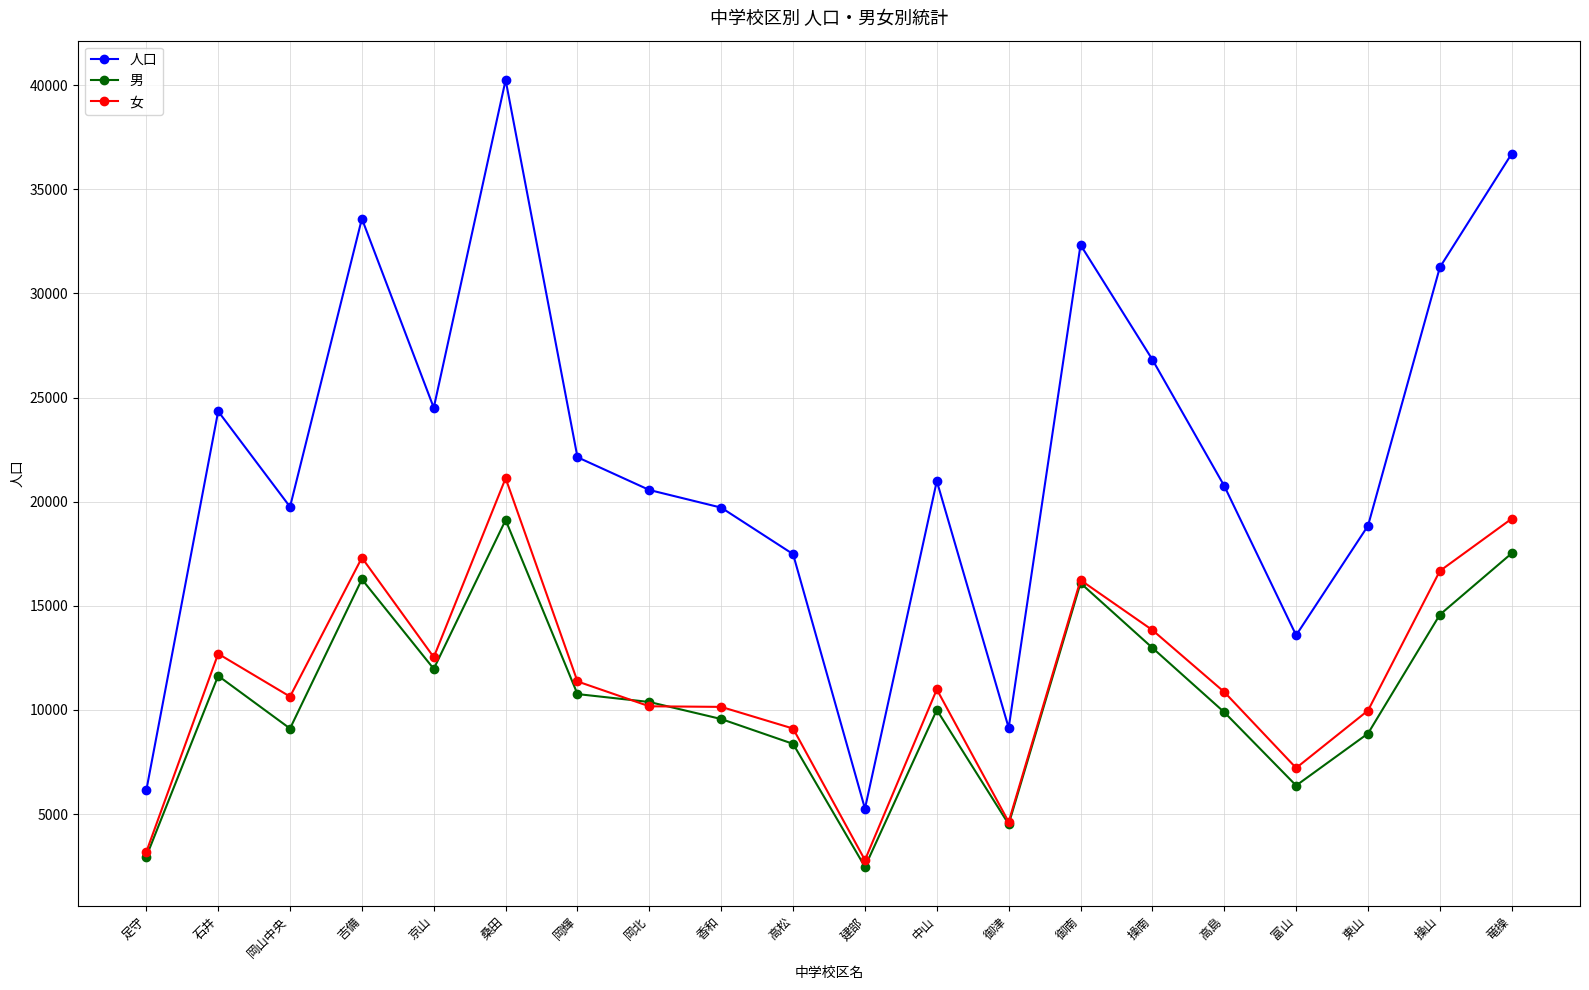

Does the chart have visible grid lines?

Yes